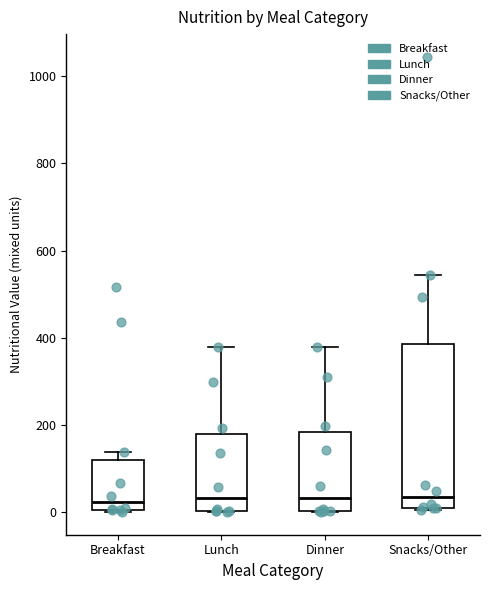

Where is the lower edge of the box for Dinner on the y-axis? The values are not printed on the chart, so give them approximately, as read against the axis.

0